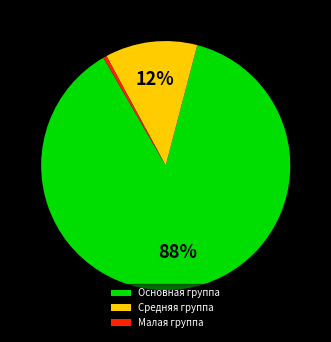

Is there any slice that represents more than half of the pie?

Yes